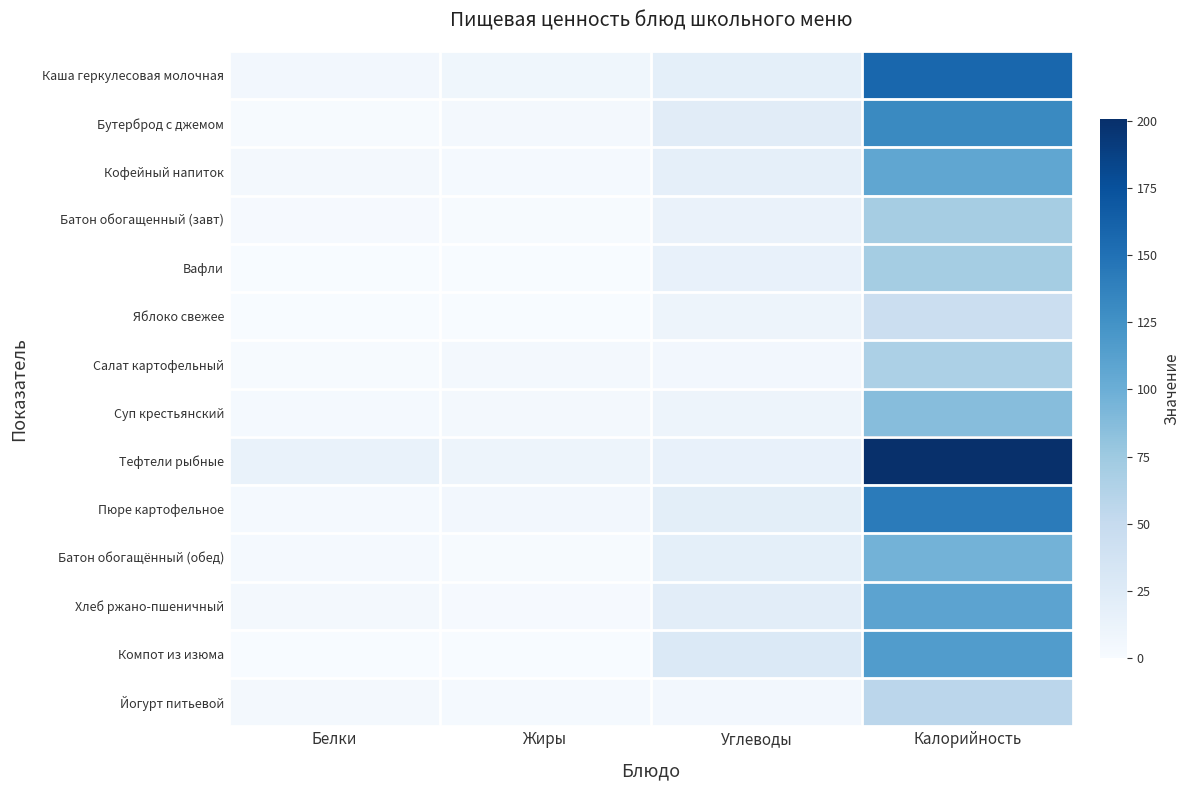

Between Углеводы and Калорийность, which is larger?

Калорийность